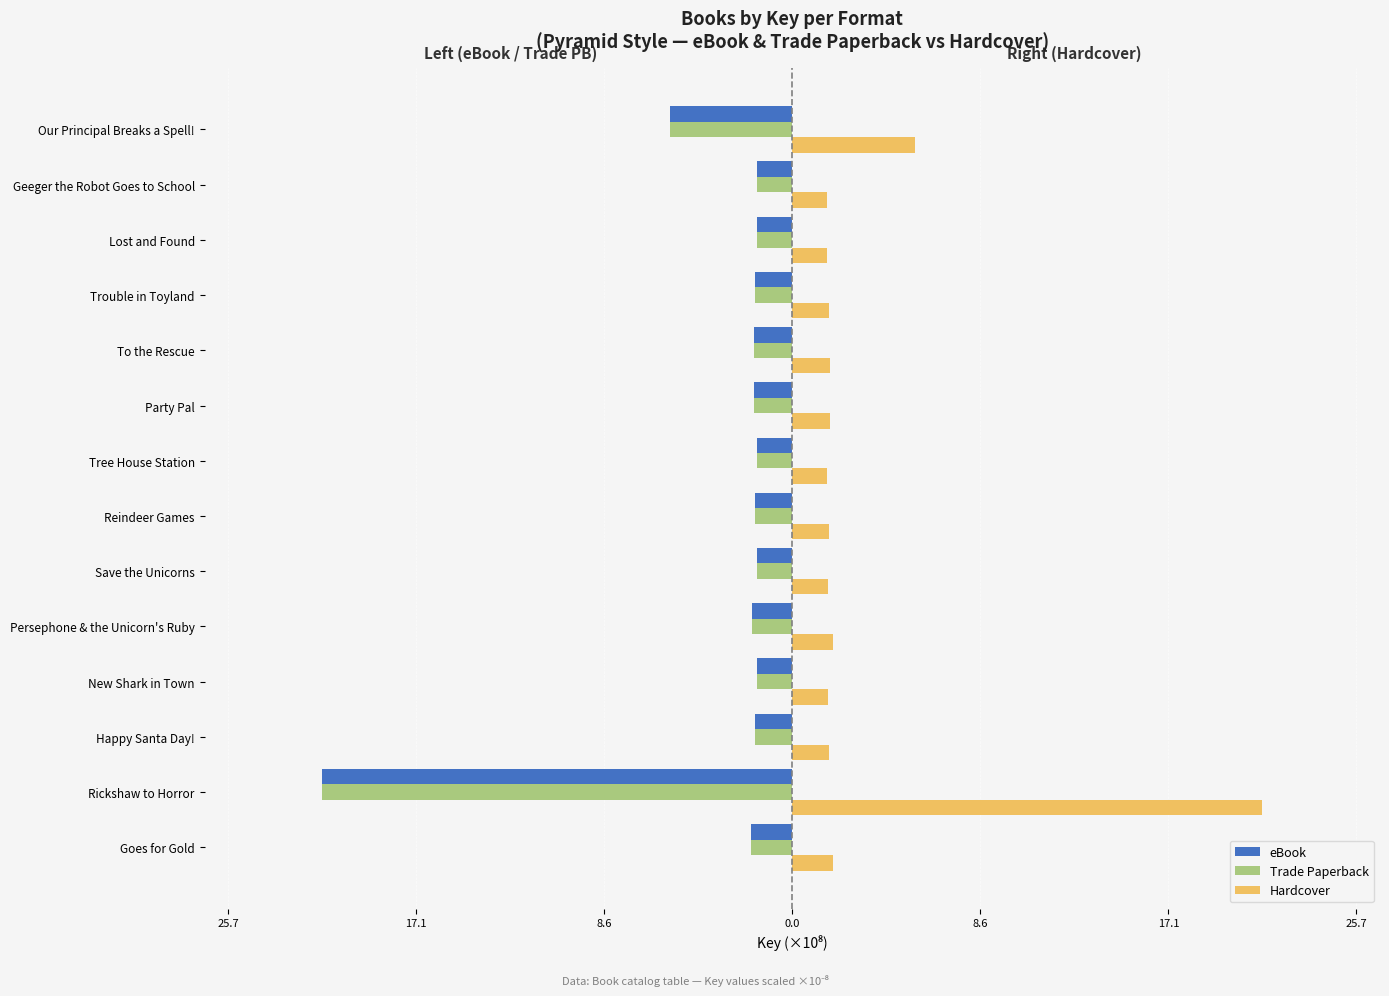

What are all the series names shown in the legend?

eBook, Trade Paperback, Hardcover